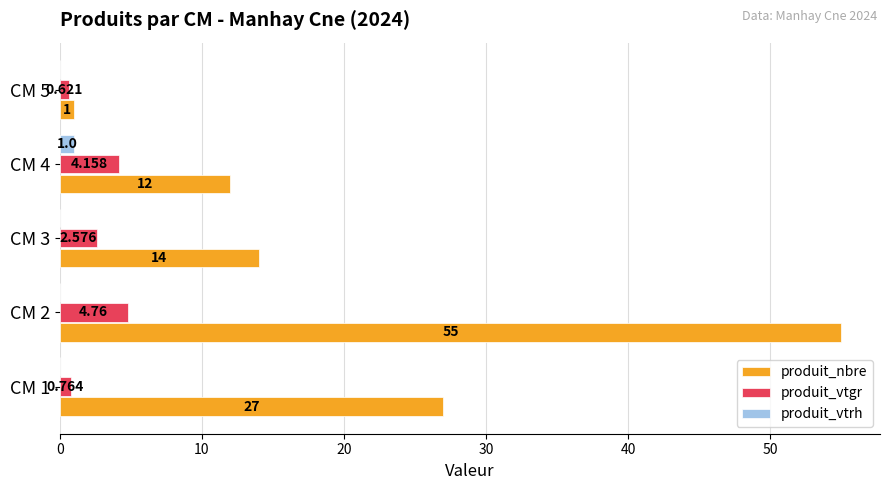

Between CM 2 and CM 4, which series saw the biggest shift?

produit_nbre